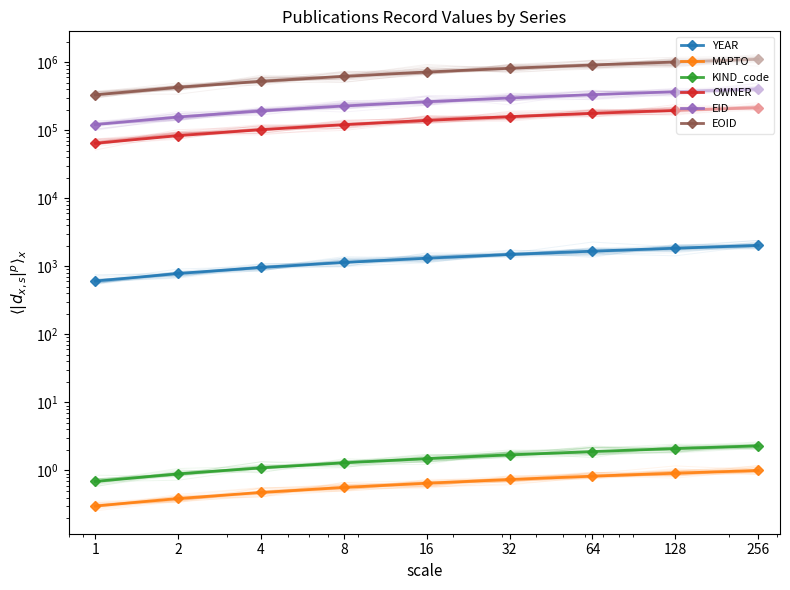

True or false: MAPTO and YEAR intersect in this chart.

False